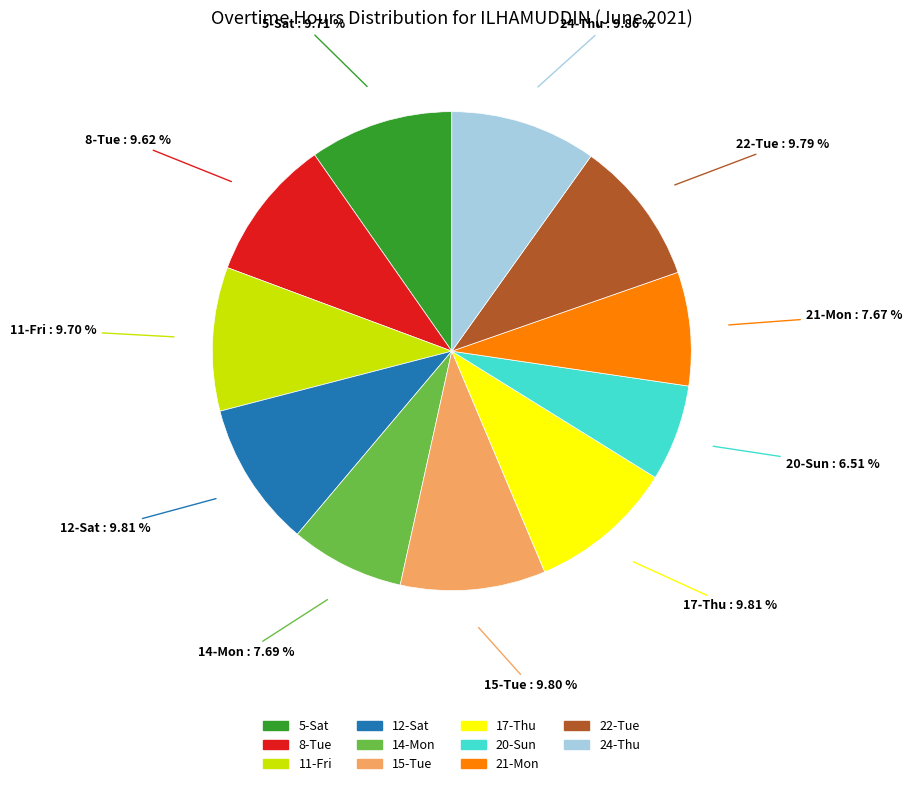

What percentage do 21-Mon and 22-Tue together represent?

17.5%